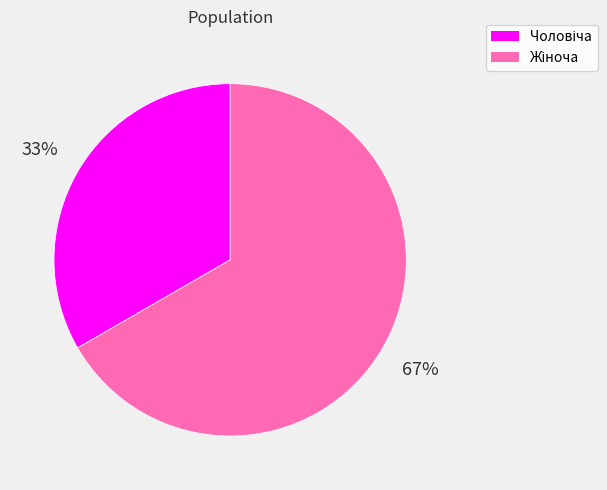

To the nearest percent, what is the average slice percentage?

50%